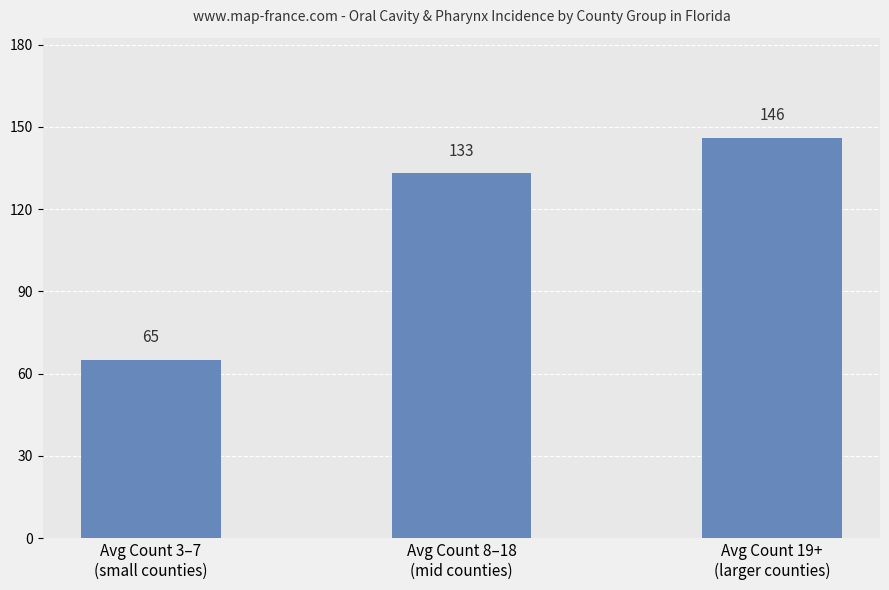

Count the number of categories in the chart.

3